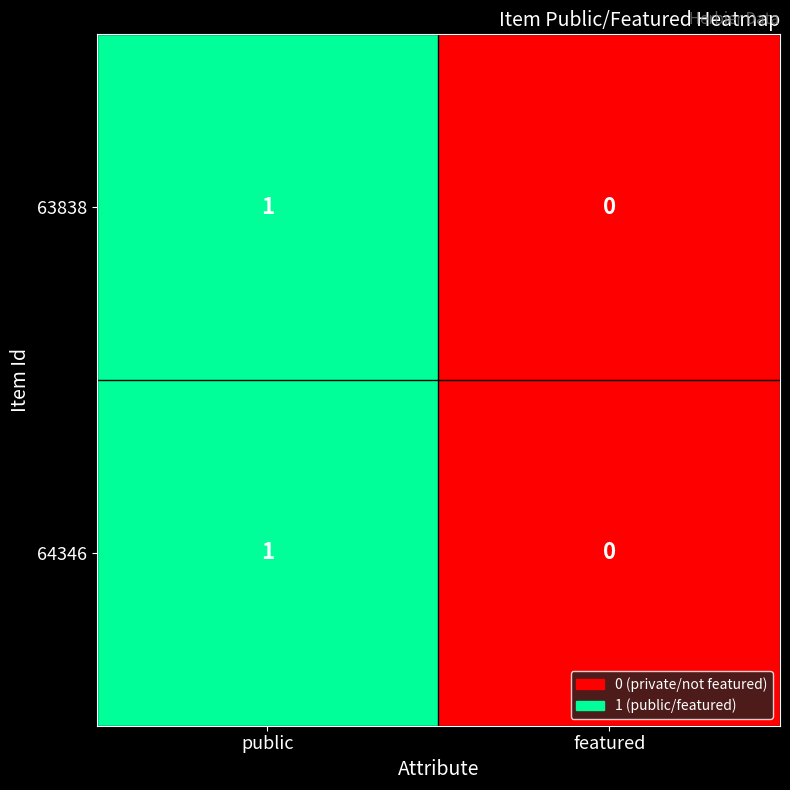

Which category has the lowest value in the 63838 series?

featured